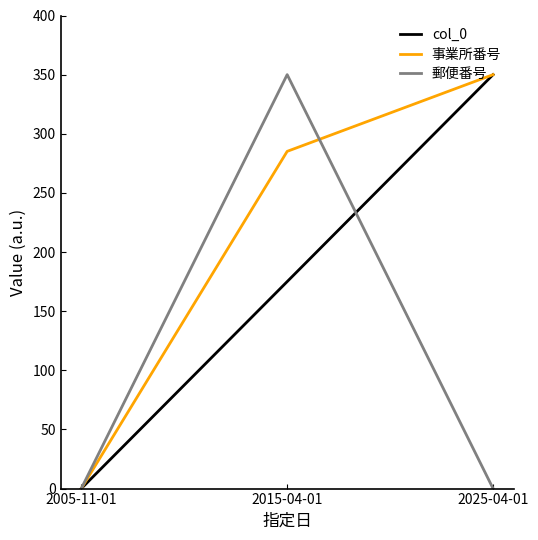

Which series has the largest total across all categories?

事業所番号